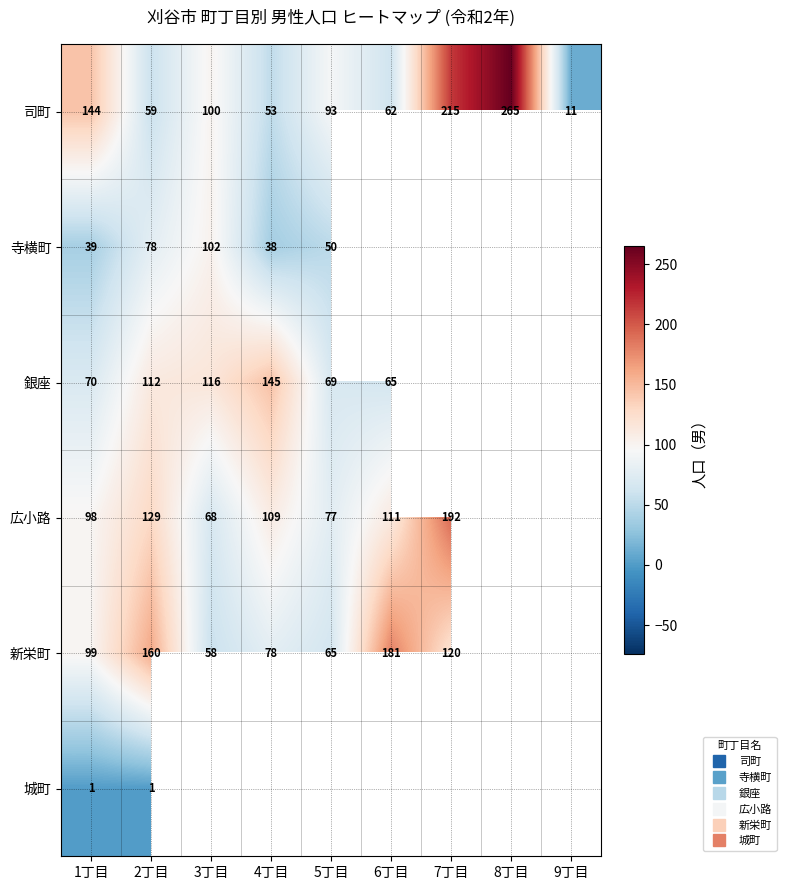

At which label does 広小路 first exceed 111?

2丁目